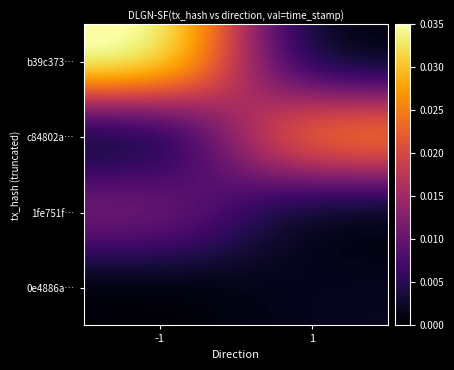

At how many categories does at least one series exceed 0?

2